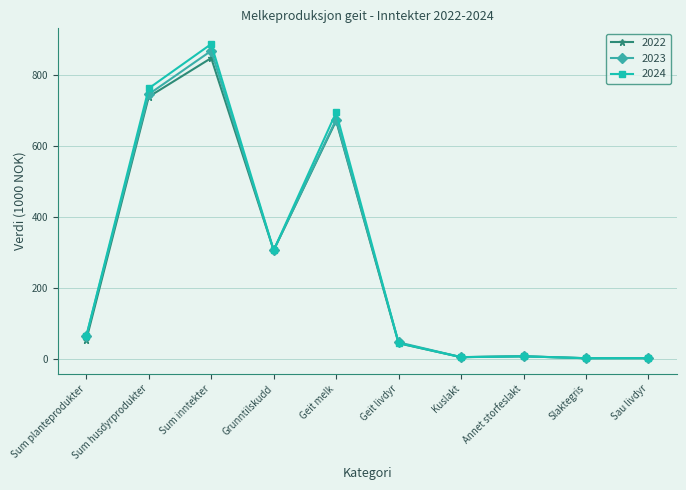

What are all the series names shown in the legend?

2022, 2023, 2024